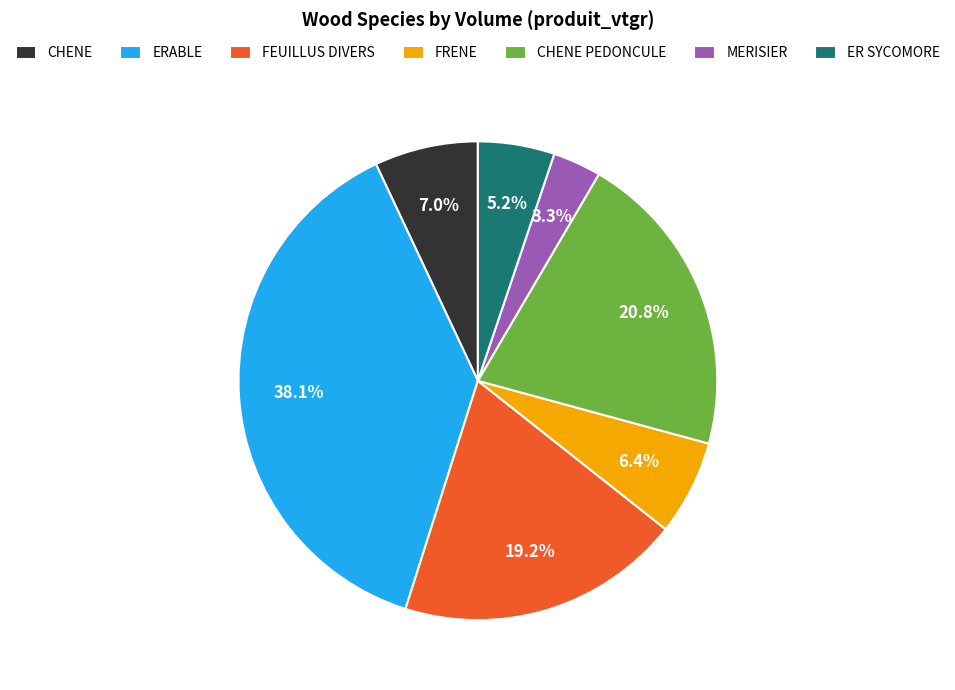

To the nearest percent, what percentage of the pie is CHENE PEDONCULE?

21%